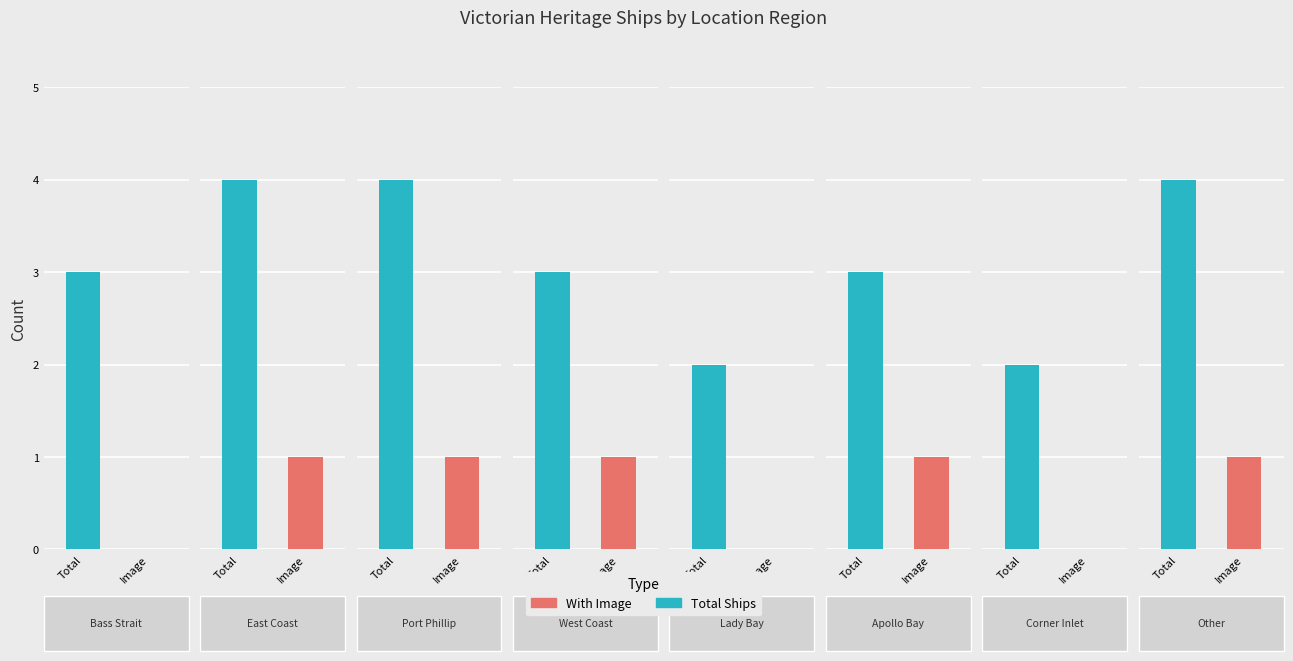

How many With Image values are between 0 and 1?

8